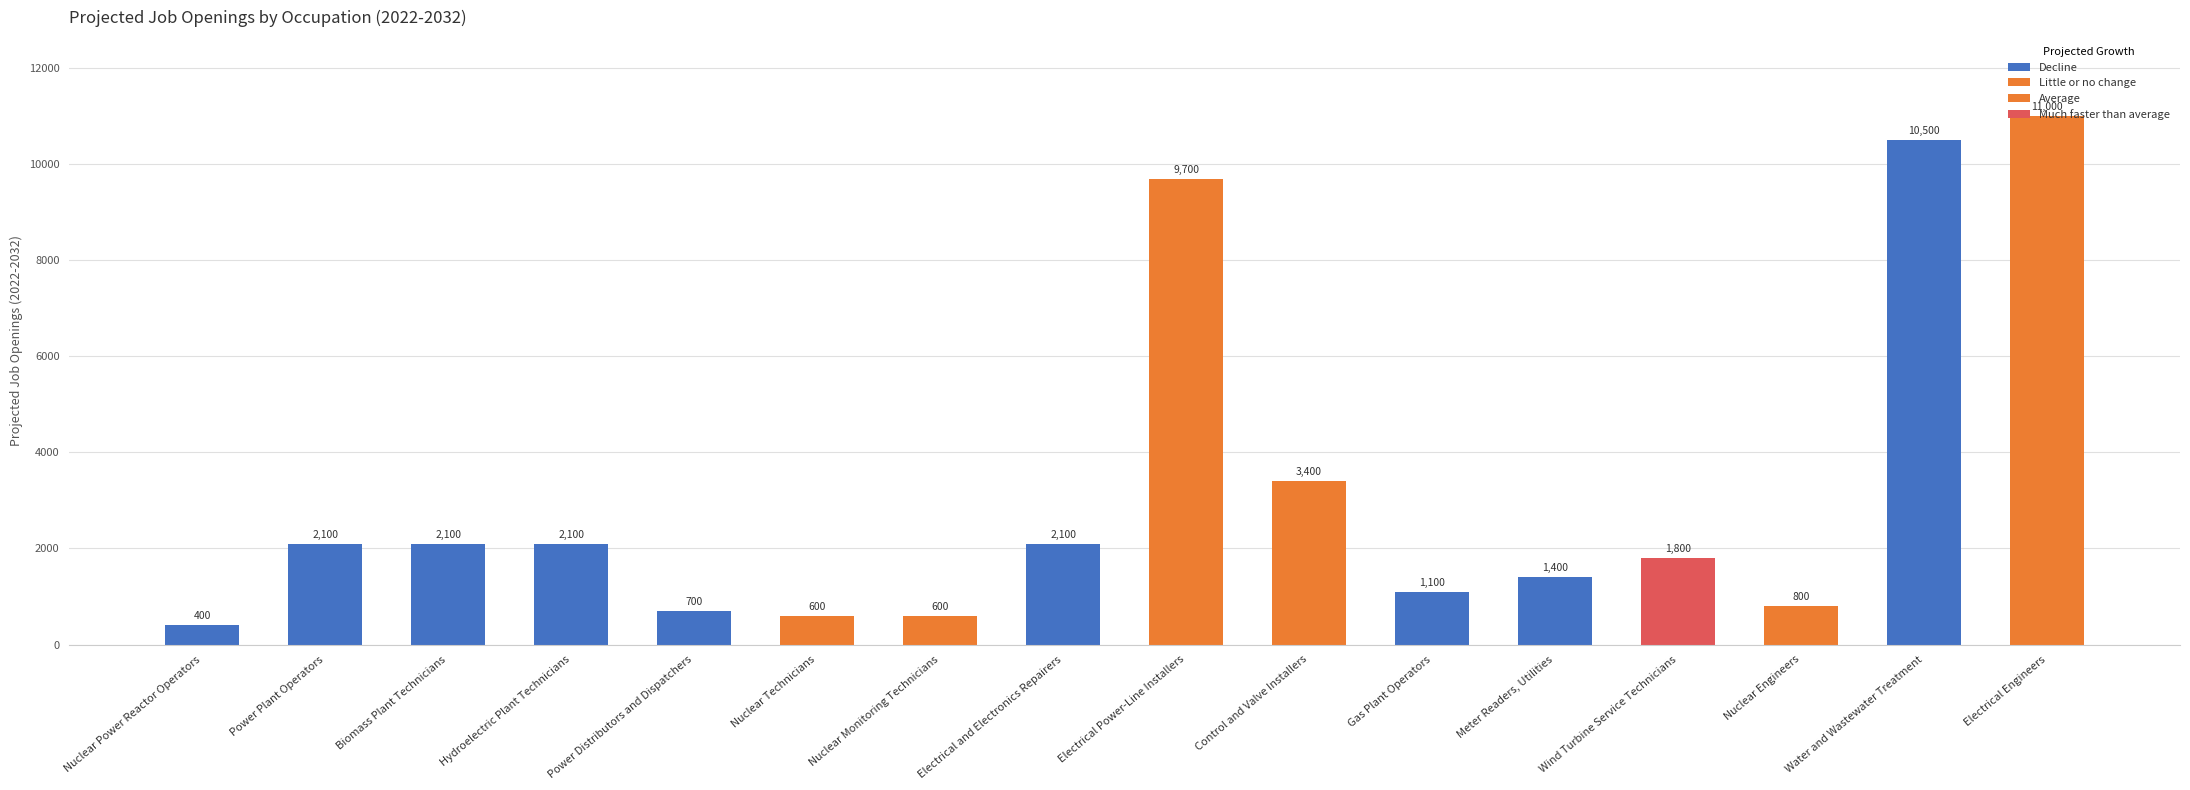

What position from the left is Gas Plant Operators?

11